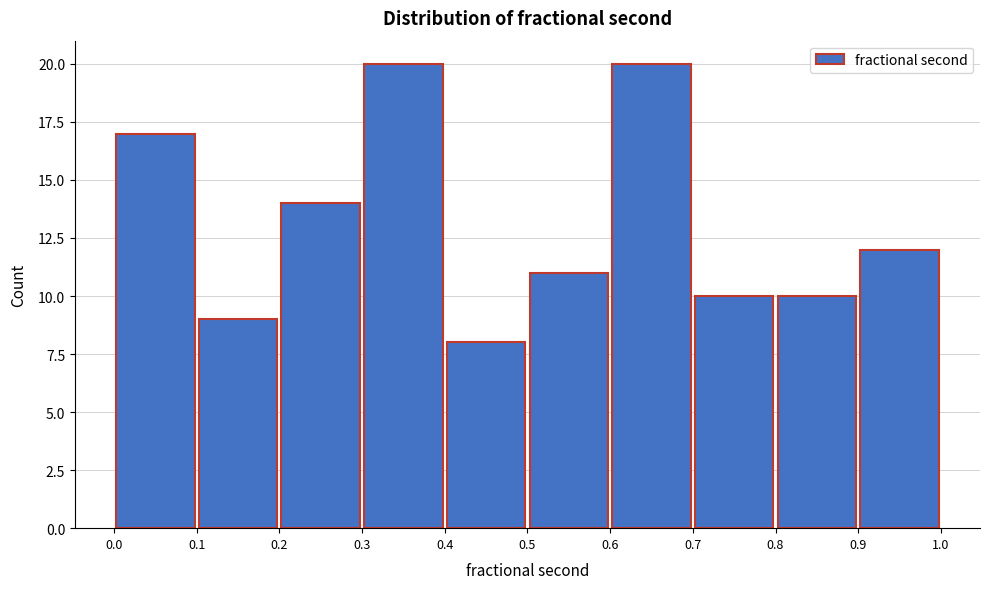

How tall is the bar that spans 0.5 to 0.6 on the x-axis? The values are not printed on the chart, so give them approximately, as read against the axis.

11